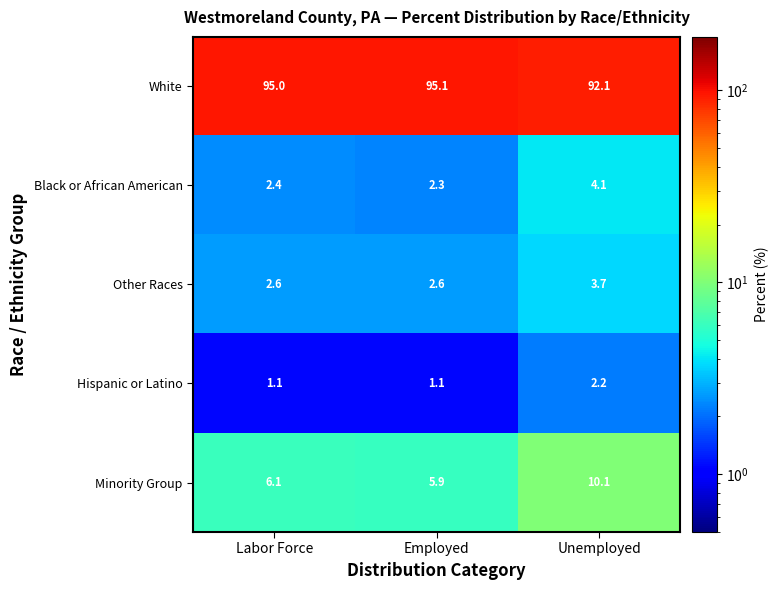

Rank the series at Labor Force from highest to lowest value.

White, Minority Group, Other Races, Black or African American, Hispanic or Latino